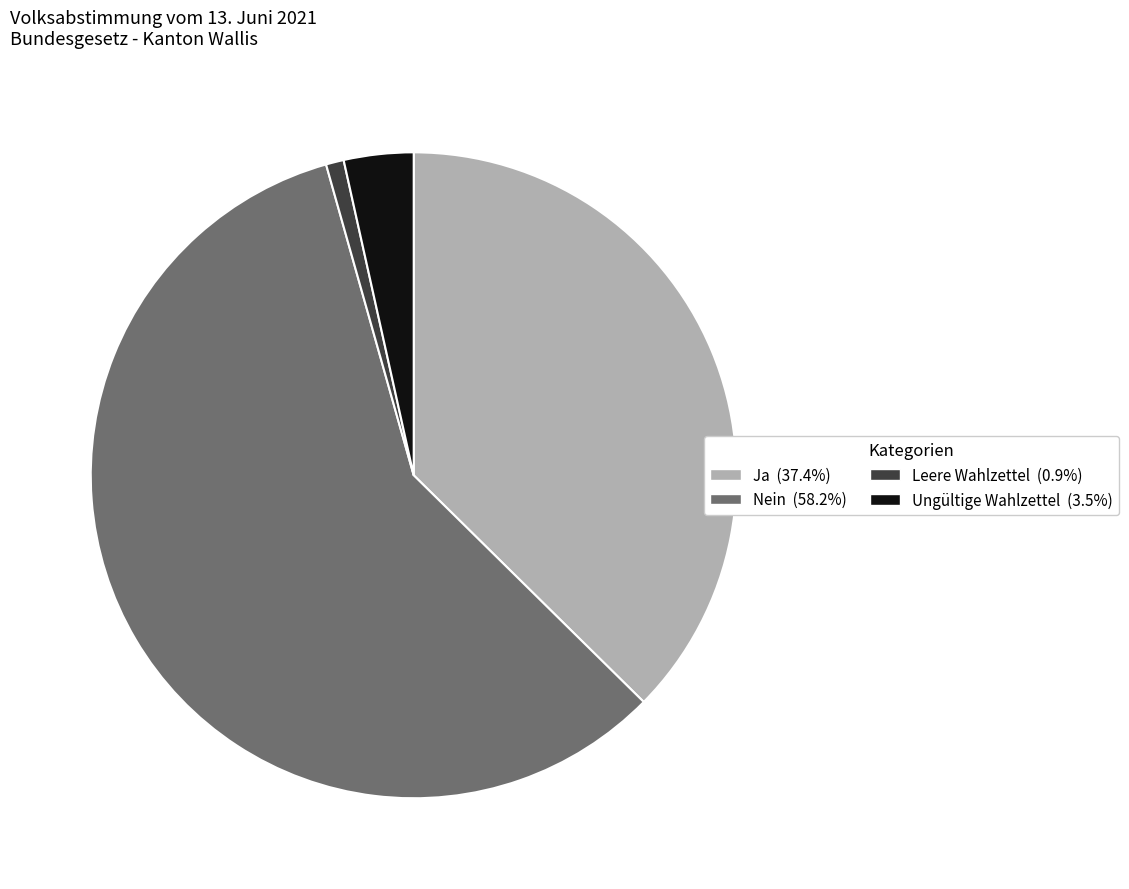

Do Ungültige Wahlzettel and Leere Wahlzettel together represent more than half of the pie?

No